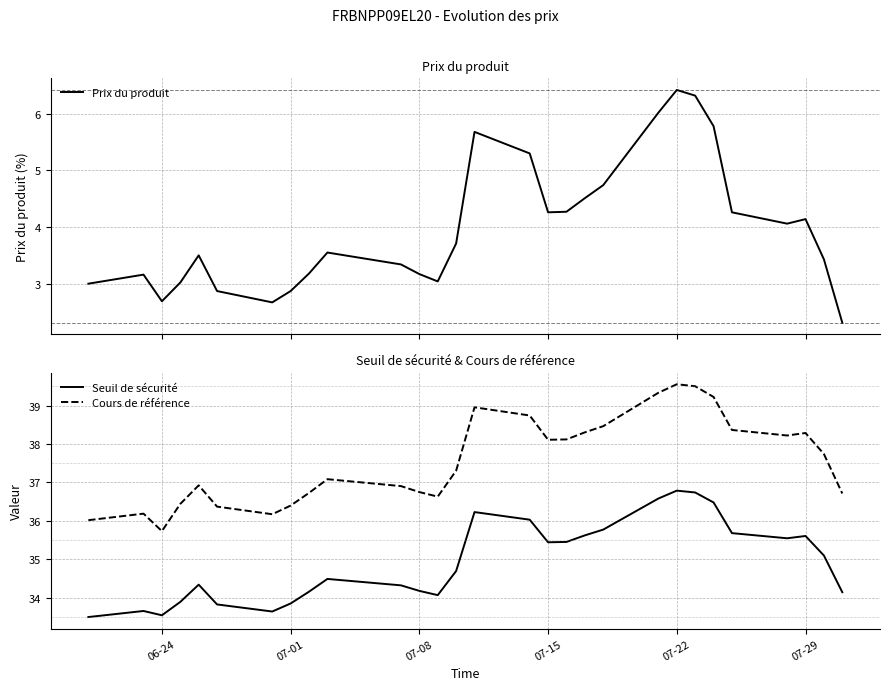

True or false: Seuil de sécurité and Cours de référence intersect in this chart.

False